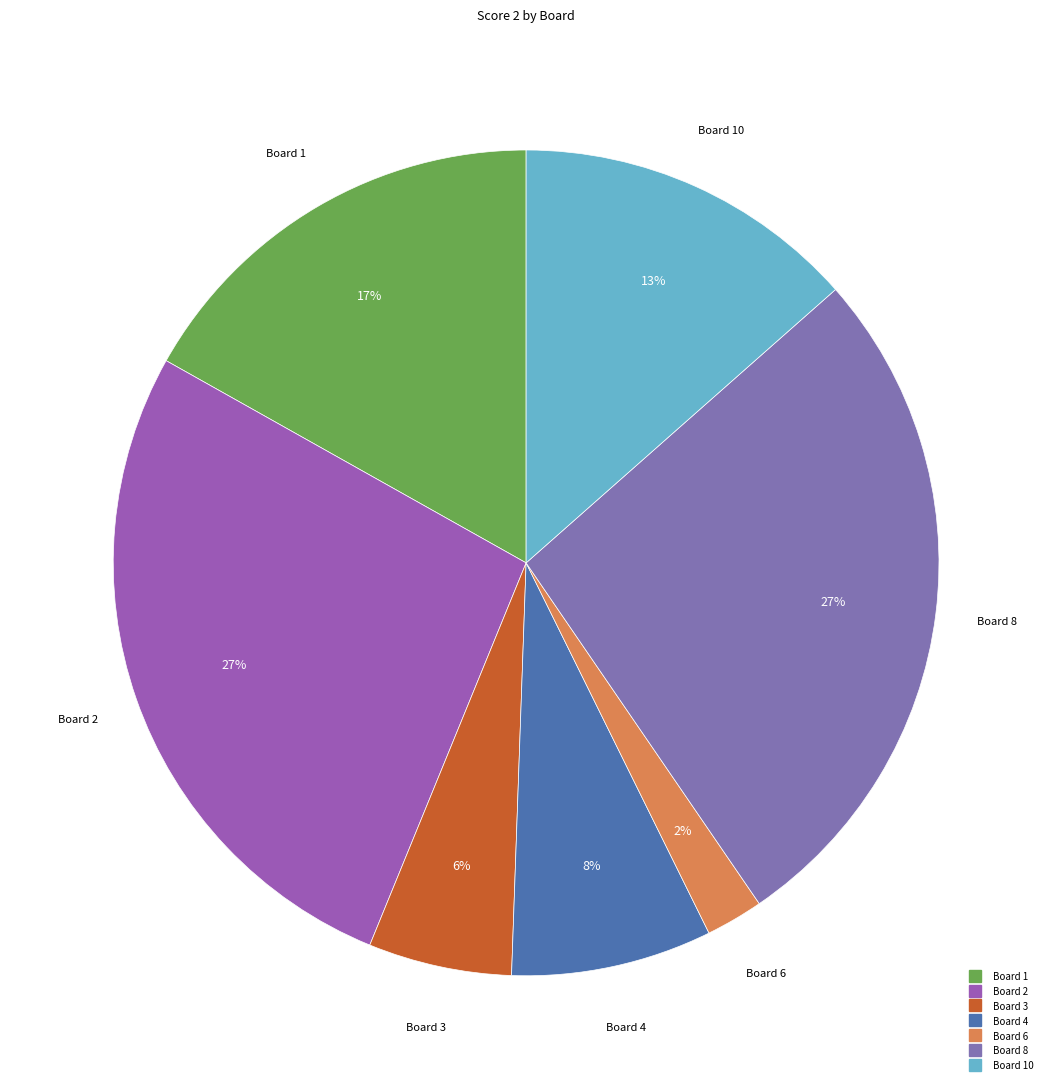

Count the number of slices in the pie.

7